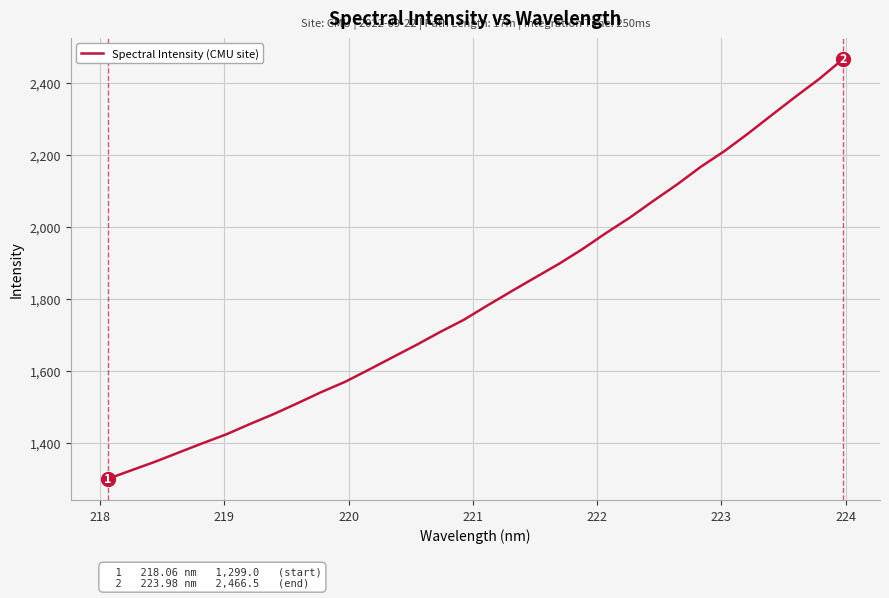

Does the chart display data point markers on the line(s)?

No